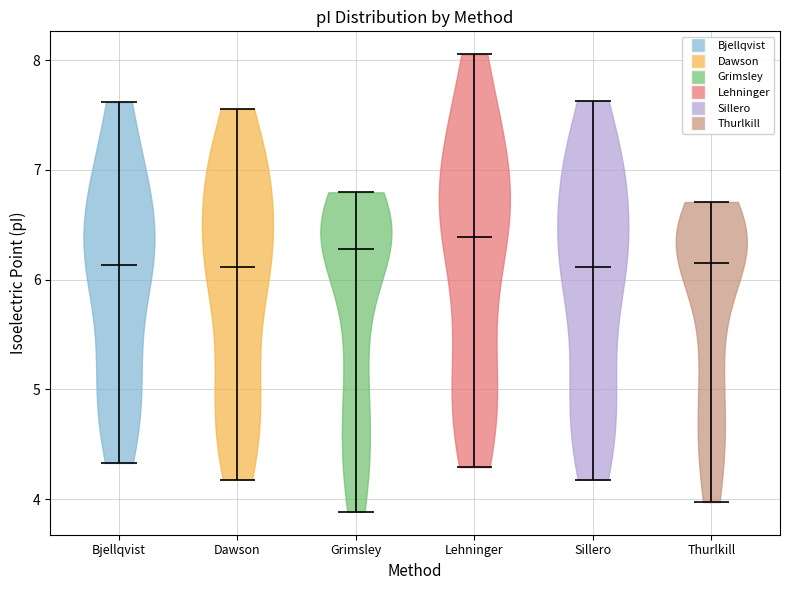

What is the lowest point the violin for Bjellqvist reaches on the y-axis? The values are not printed on the chart, so give them approximately, as read against the axis.

4.3